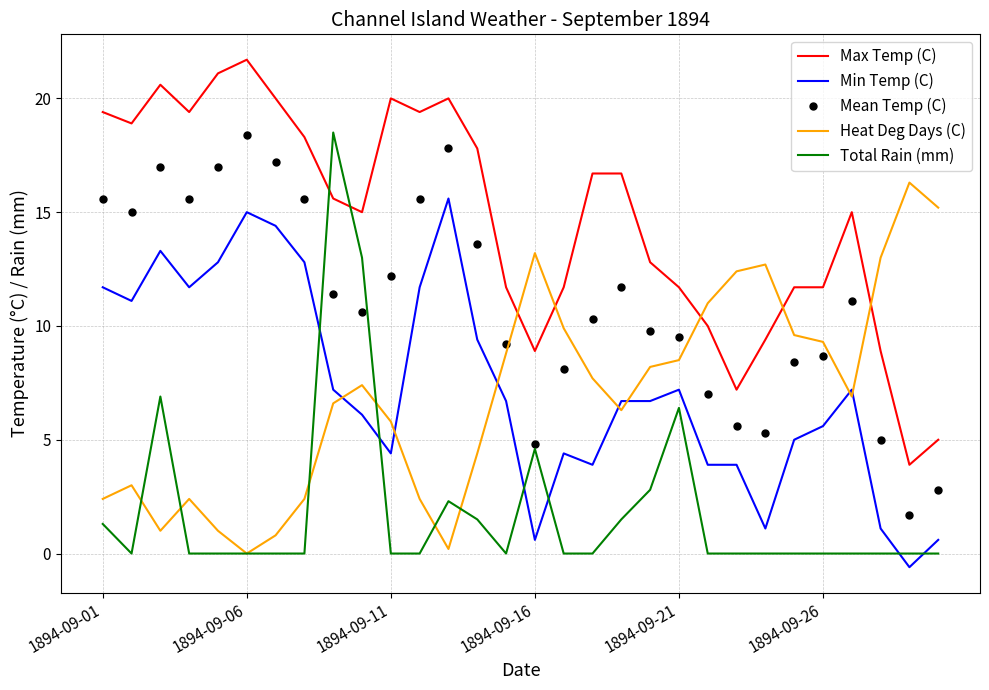

Which series has the widest spread of values?

Total Rain (mm)